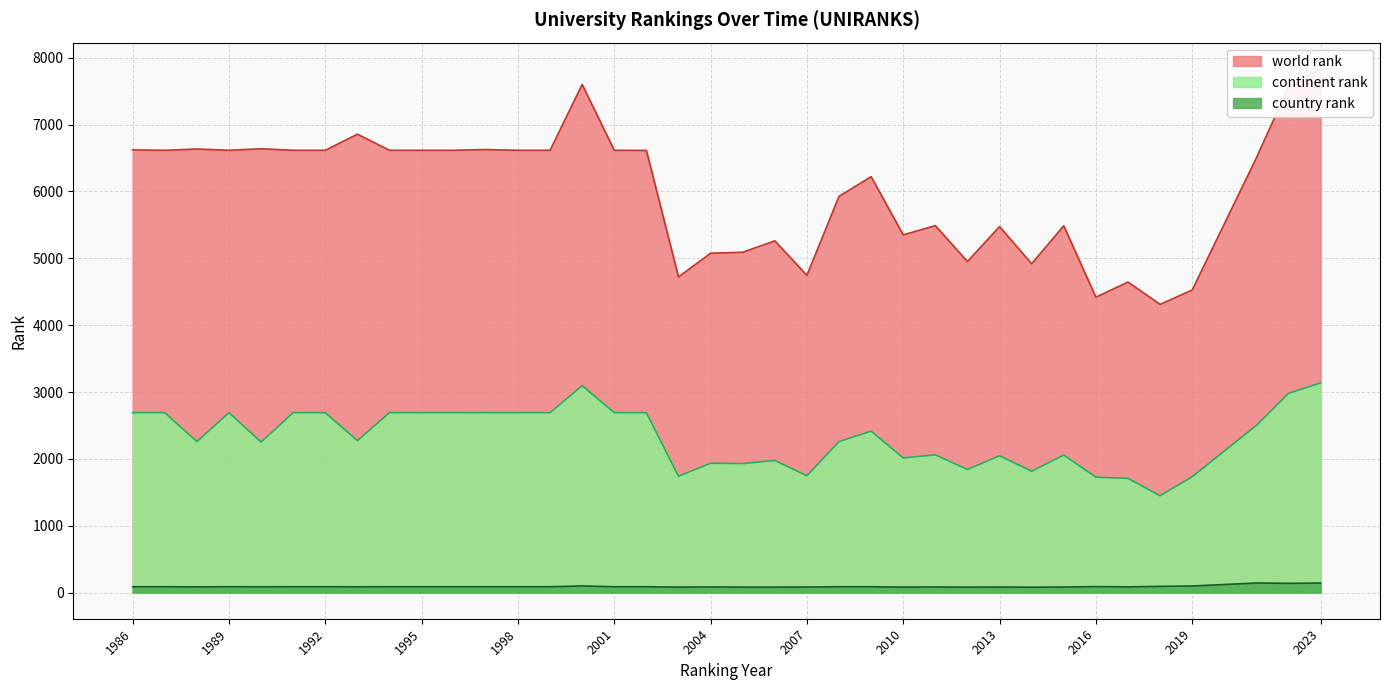

What is the sum of the country rank values at 2012 and 2013?

164